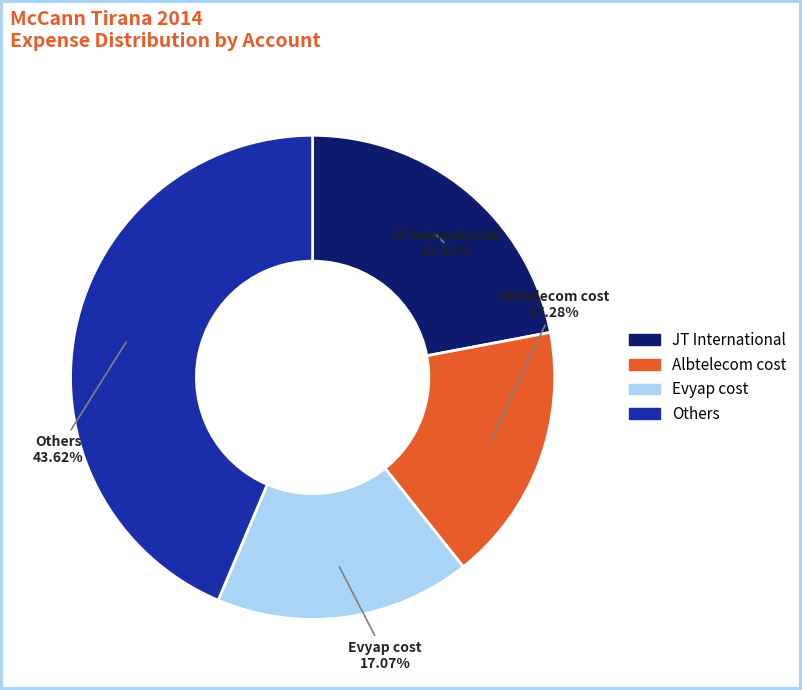

Count the number of slices in the pie.

4